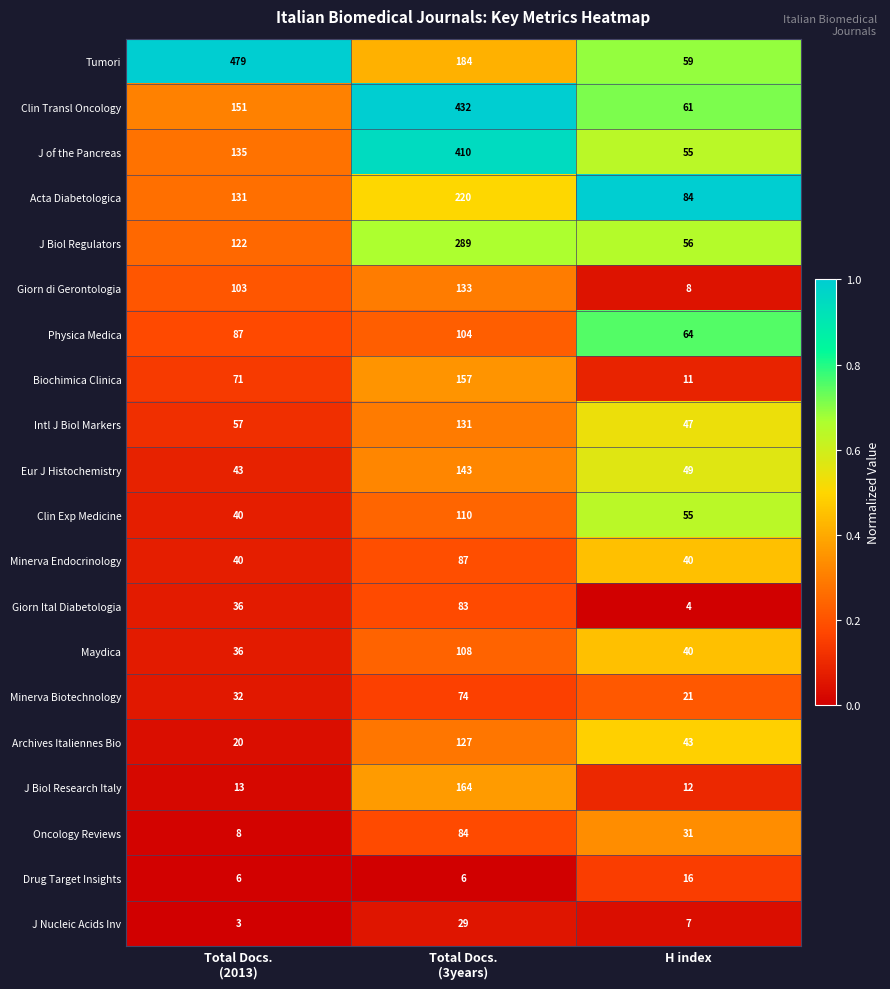

What is the average value of the Drug Target Insights series?

9